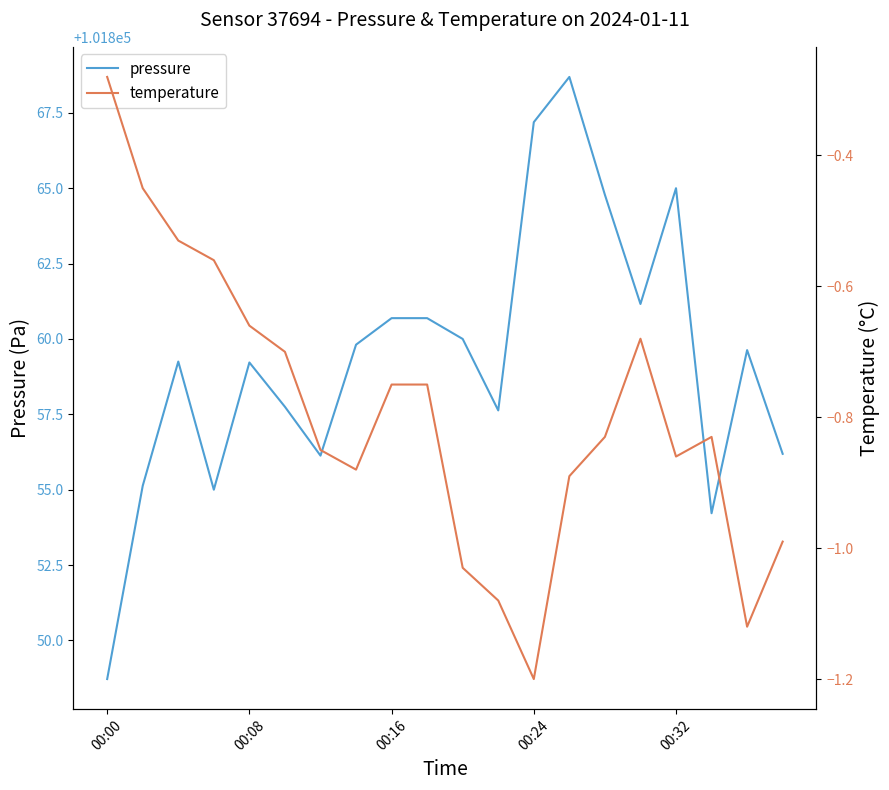

Is the value of pressure at 19 greater than the value of temperature at 10?

Yes